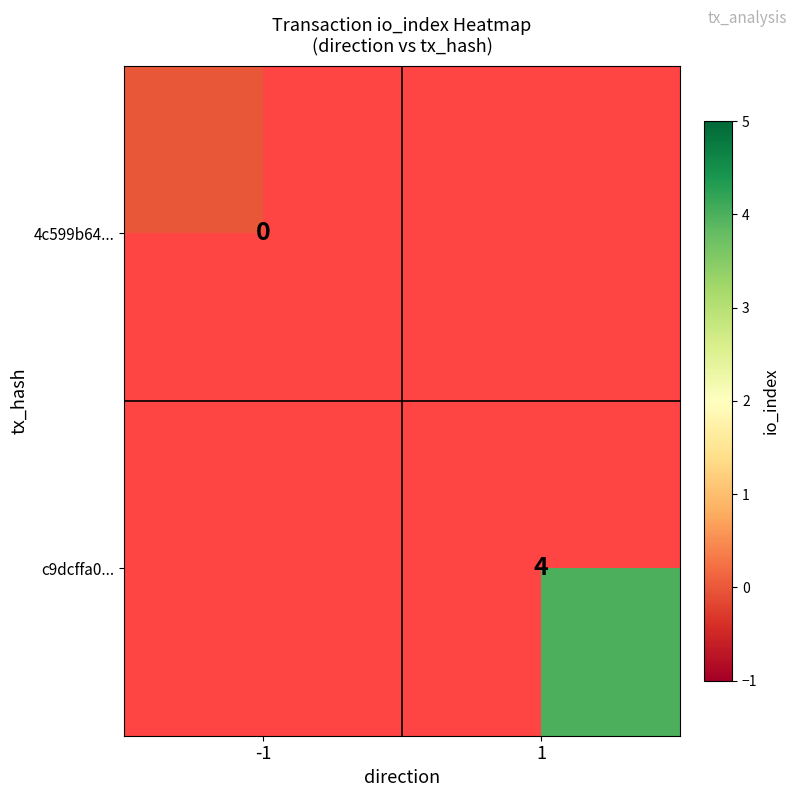

The value of c9dcffa0... at 1 is 4. True or false?

True